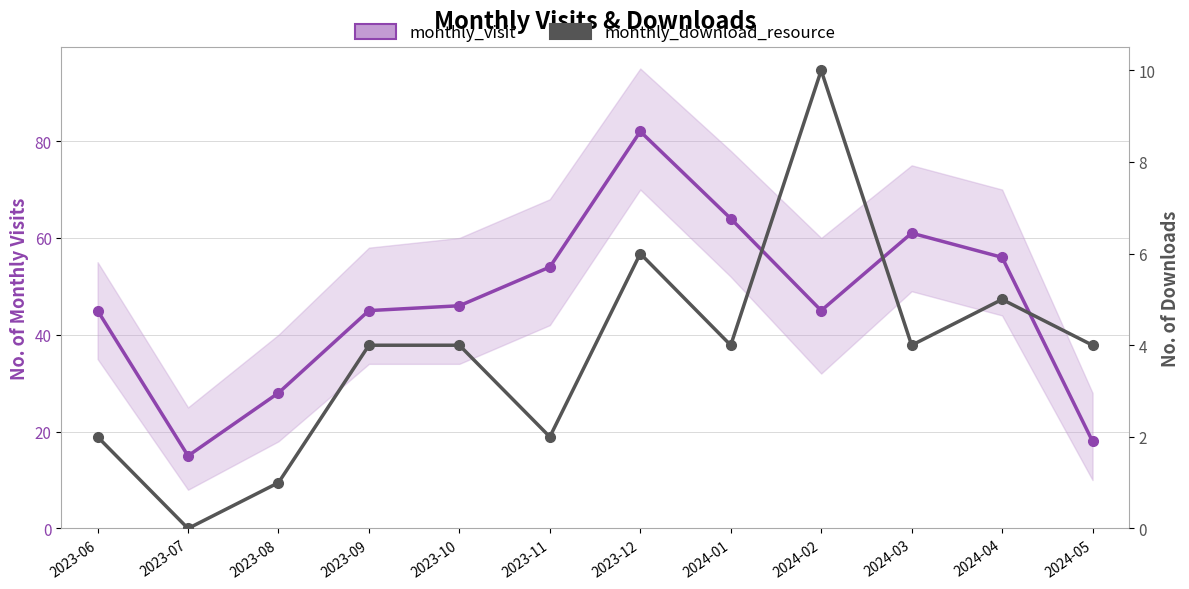

True or false: monthly_download_resource and monthly_visit cross at least once.

False